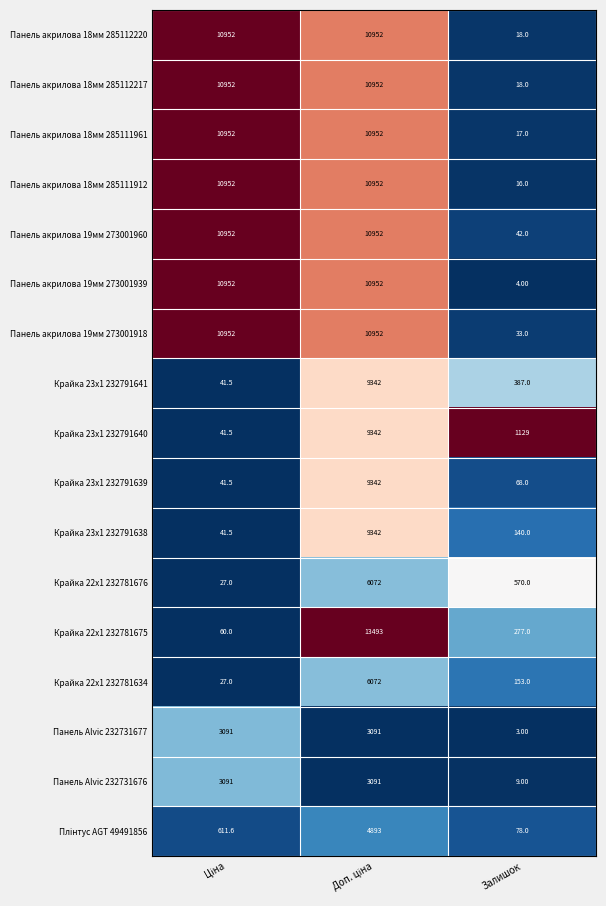

Which category has the lowest value across all series?

Залишок